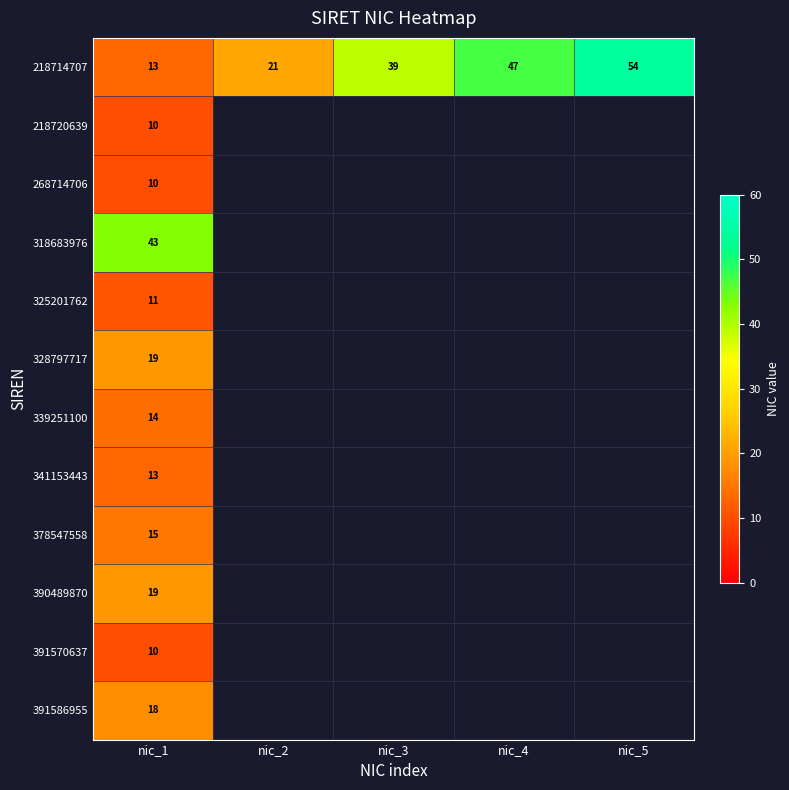

At how many categories does at least one series exceed 43?

2